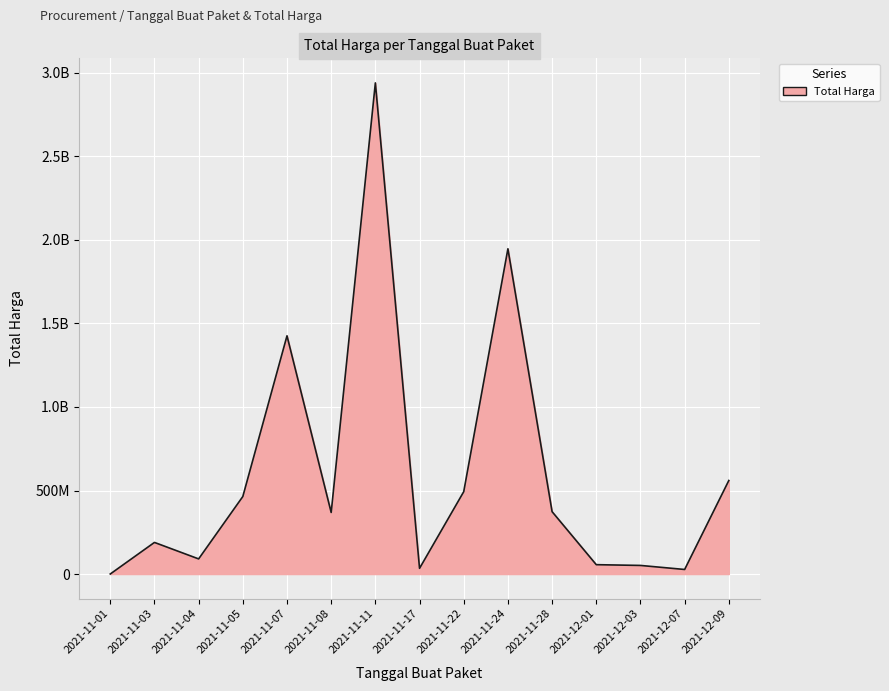

What is the sum of all values?

9020769685